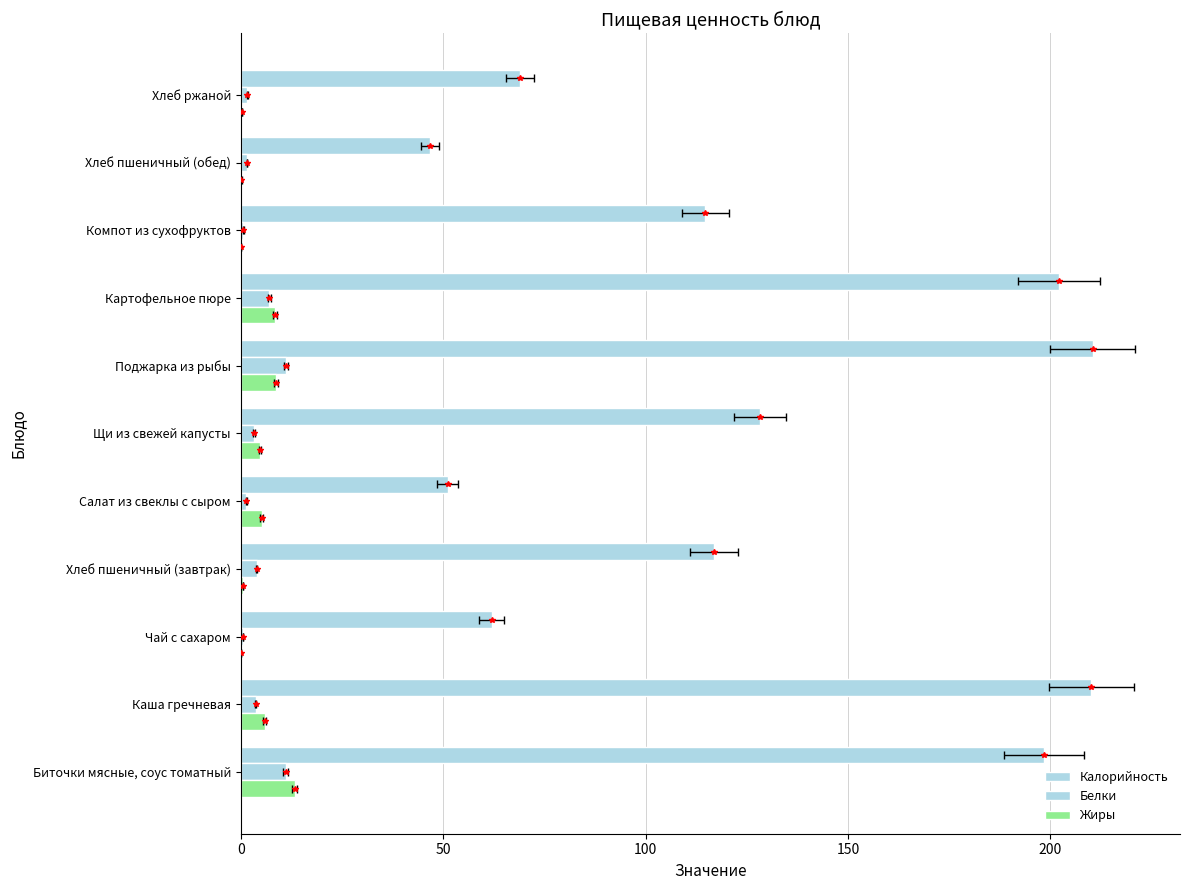

What are all the series names shown in the legend?

Калорийность, Белки, Жиры